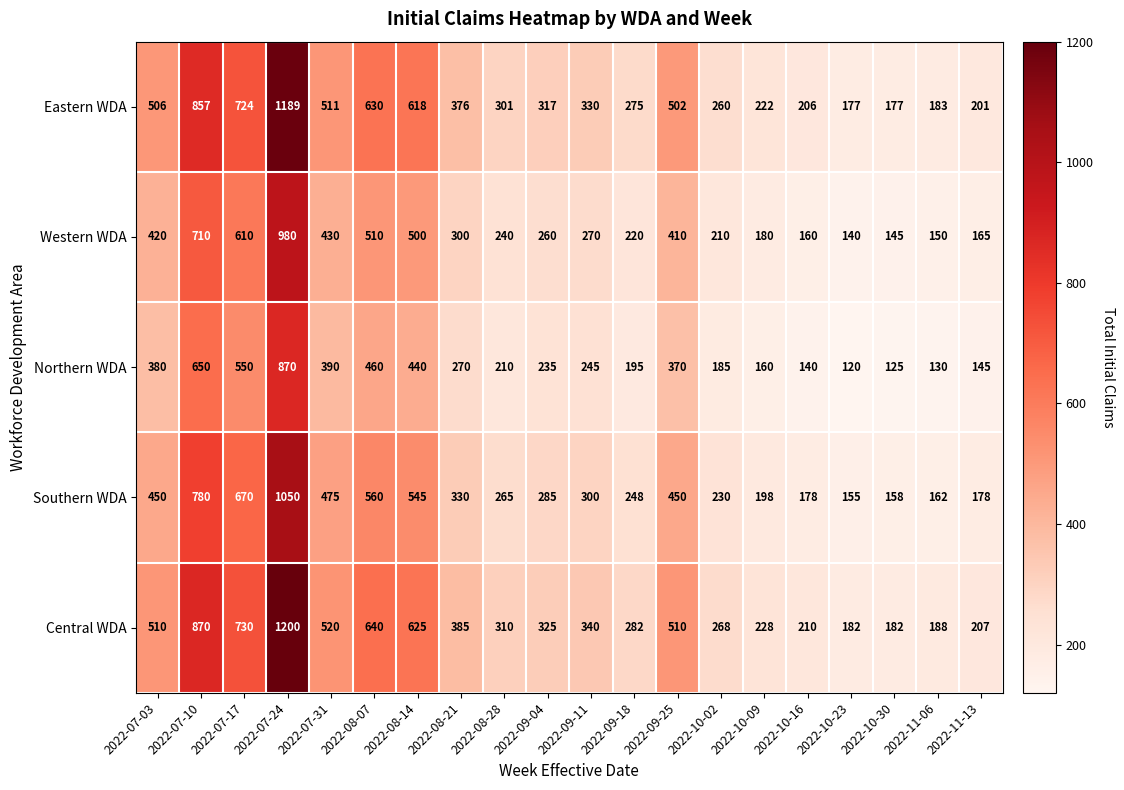

What is the lowest value of the Southern WDA series?

155